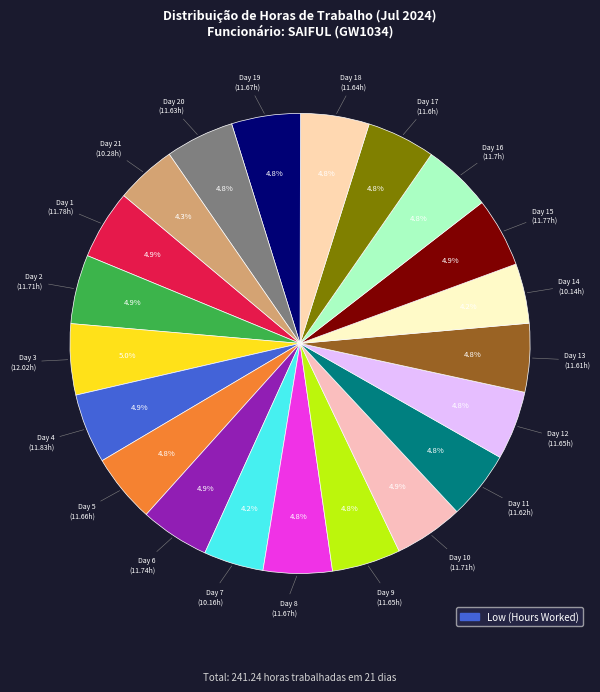

Is there any slice that represents more than half of the pie?

No